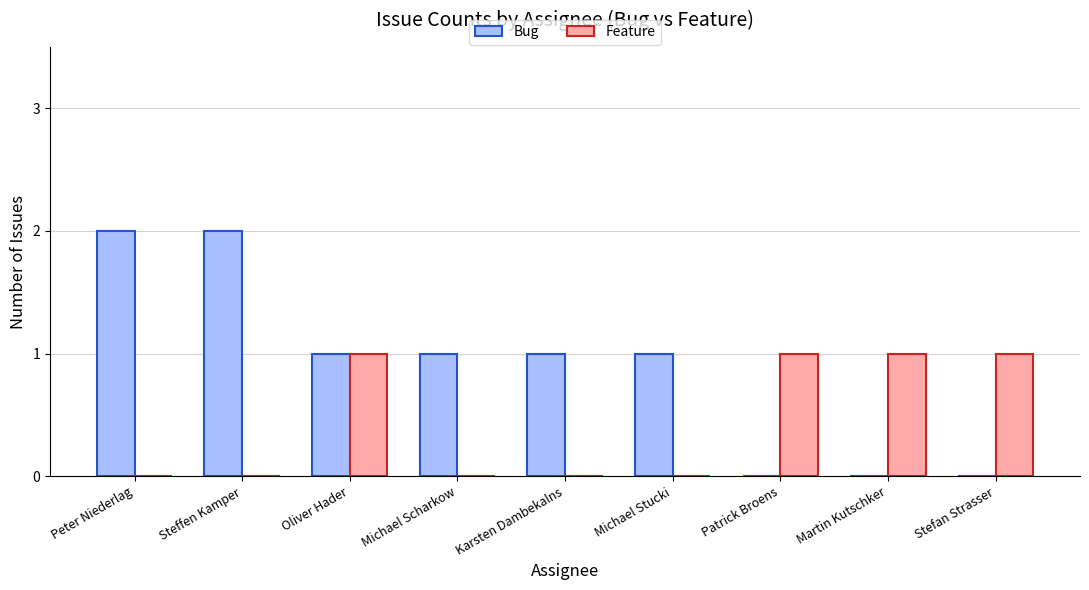

Is it true that Feature equals 0 at Martin Kutschker?

False